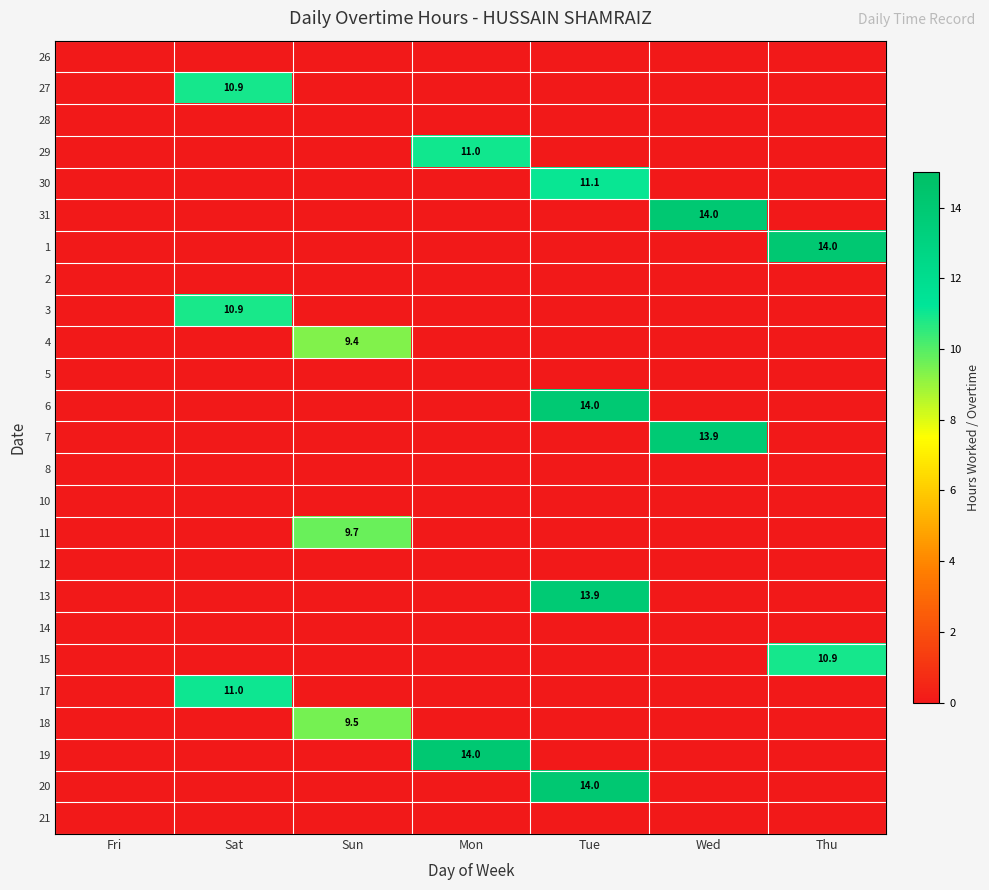

What is the difference between the highest and lowest values at Mon?

14.0